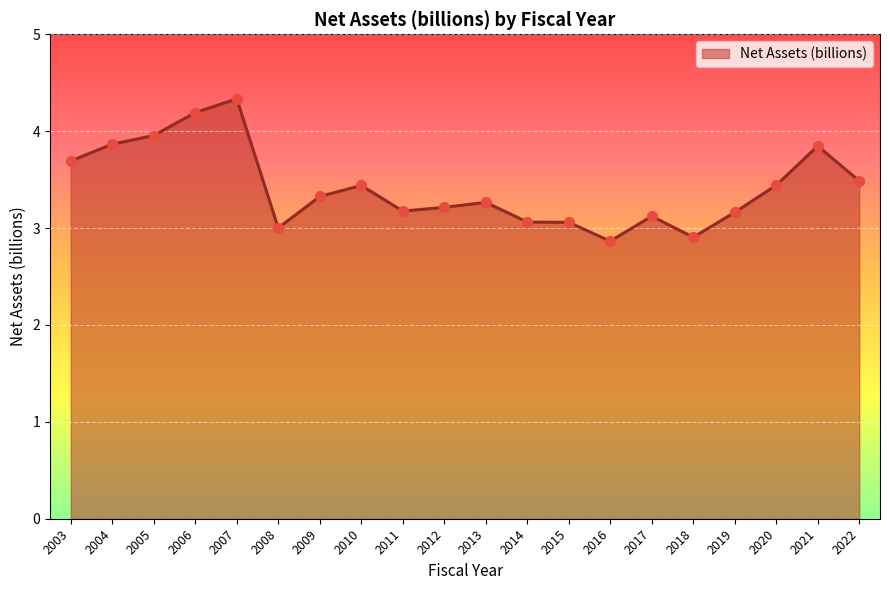

Between 2012 and 2019, which is larger?

2012